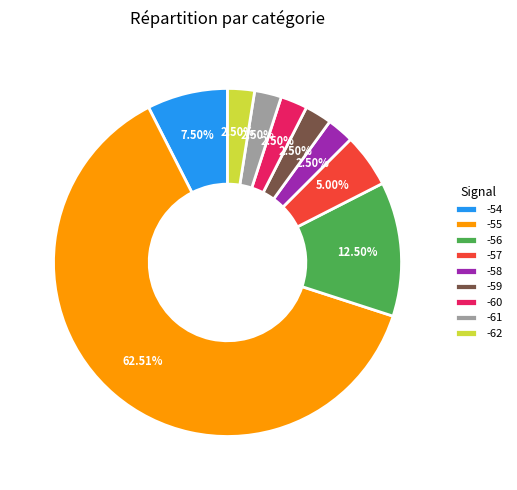

To the nearest percent, what is the combined percentage of -56 and -54?

20%